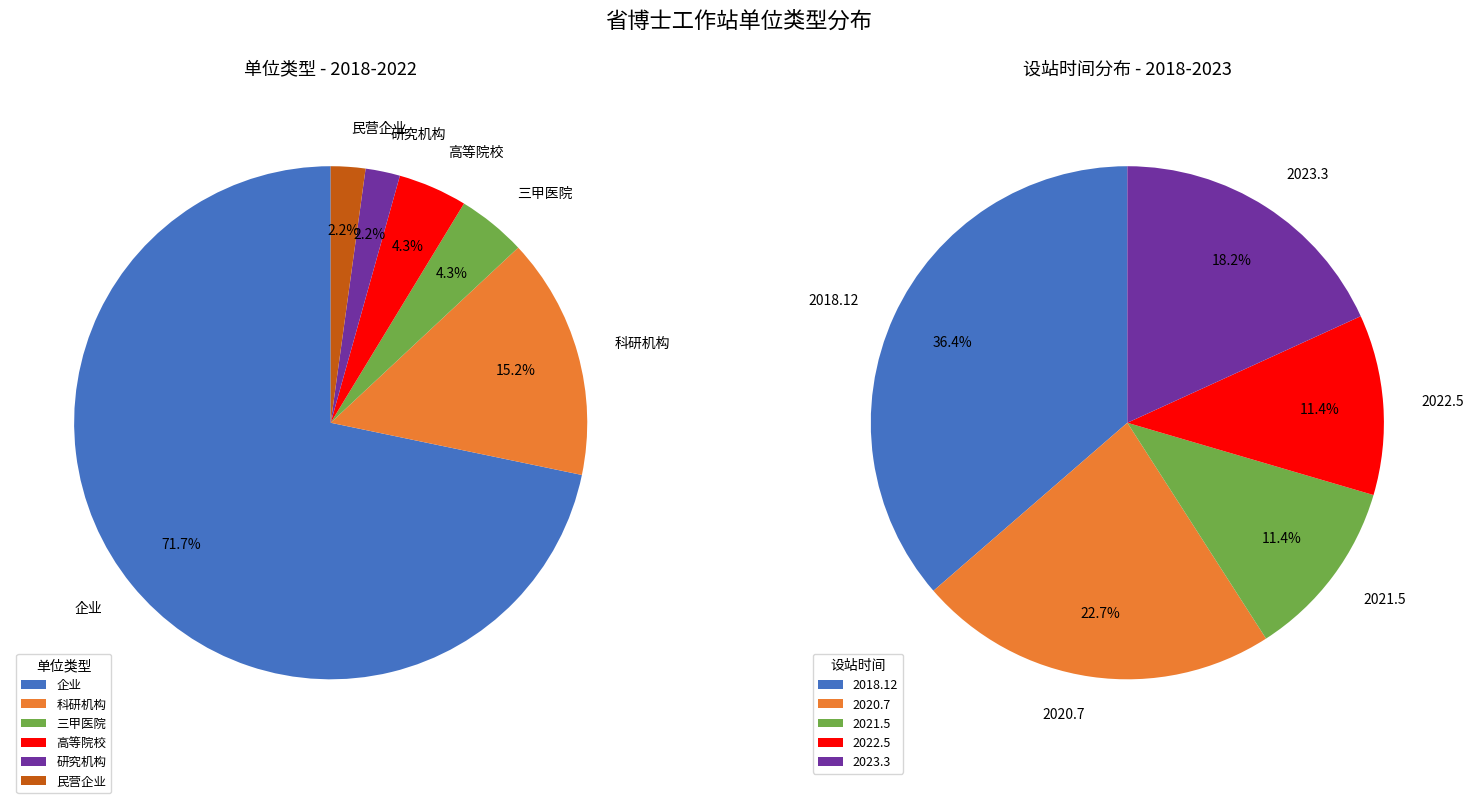

To the nearest percent, what is the difference between the largest and smallest slice percentages?

70%